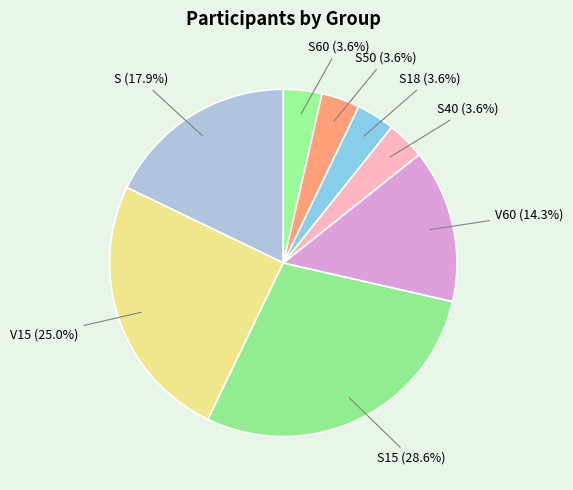

Count the number of slices in the pie.

8